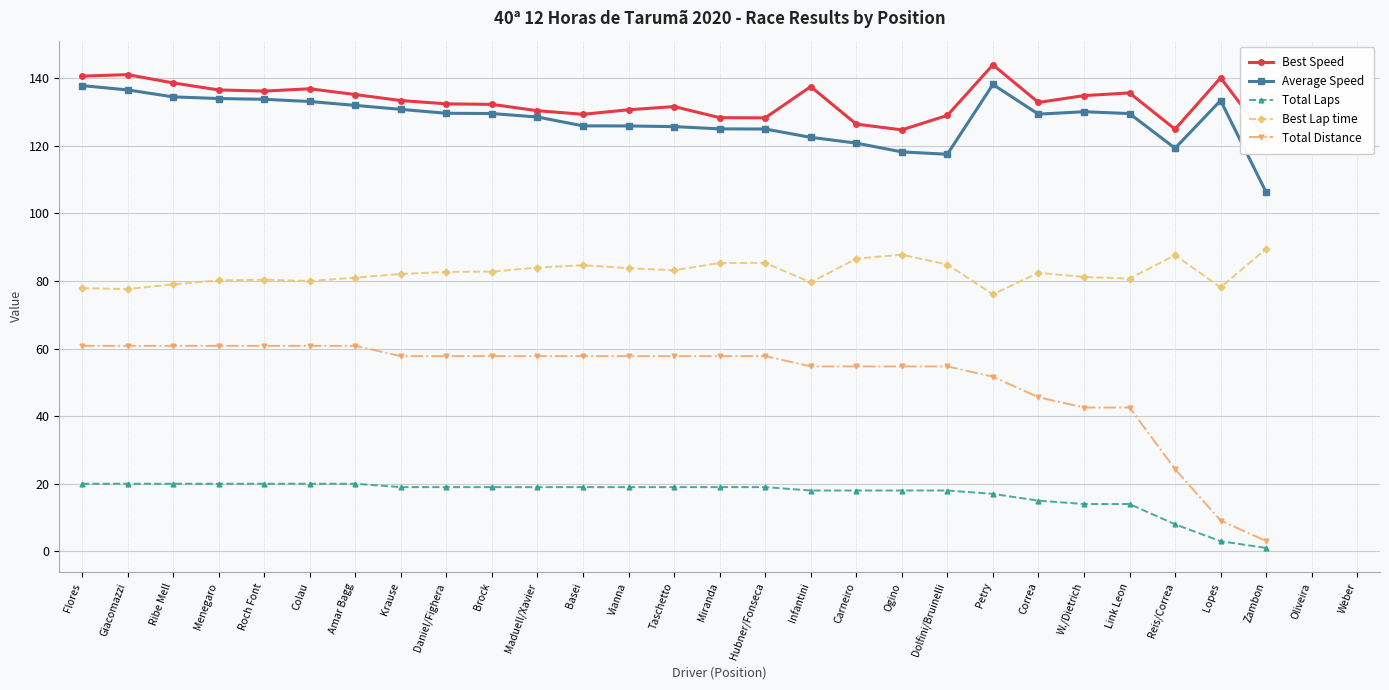

At which category does Best Lap time reach its first local valley?

Giacomazzi